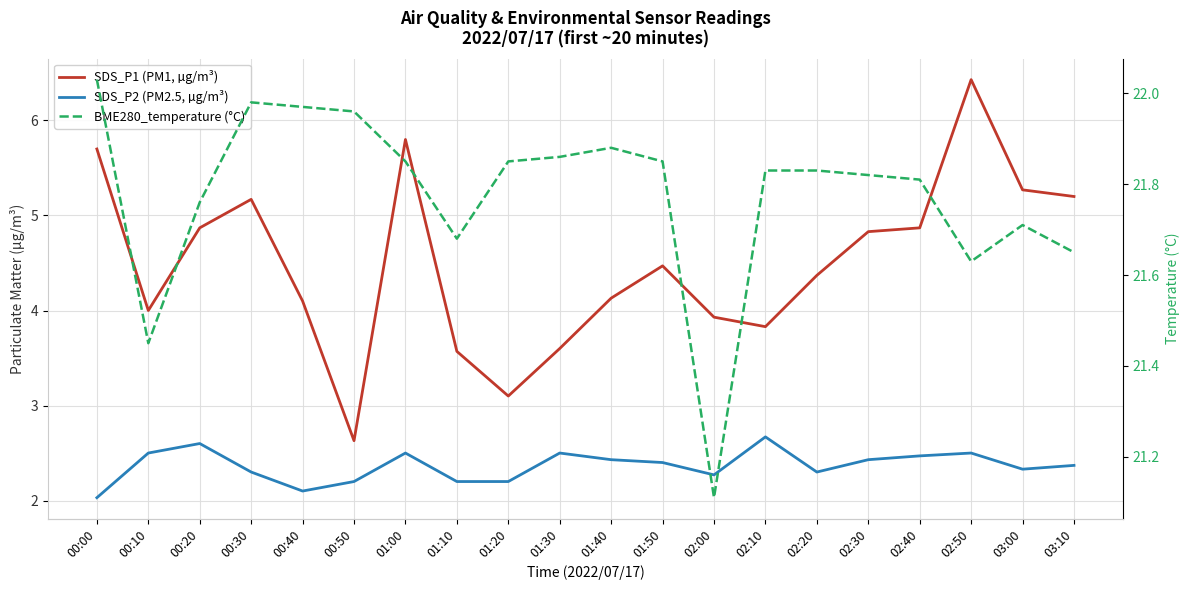

What position from the right is 00:30?

17